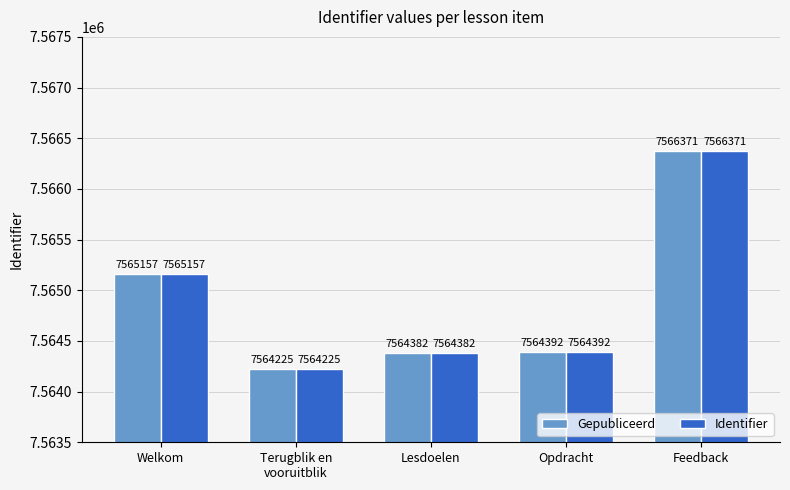

At which category is the sum across all series the highest?

Feedback